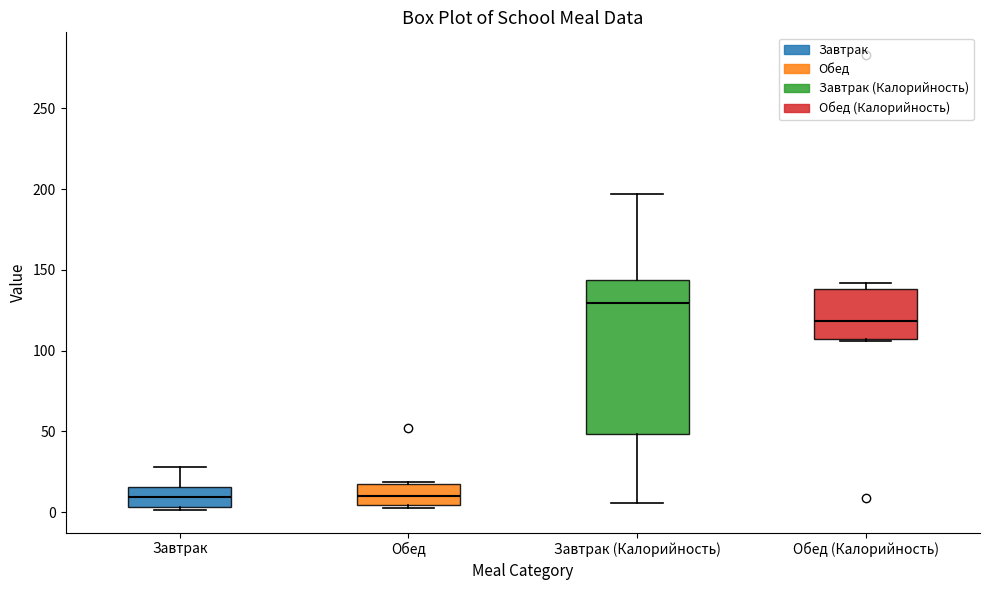

Reading left to right, transcribe this box plot: for each box, give where its median line is, the range the box spans, and where its two whiskers end, as read against the y-axis. The values are not printed on the chart, so give them approximately, as read against the axis.

Завтрак: median 10, box 5 to 15, whiskers 0 to 30
Обед: median 10, box 5 to 20, whiskers 0 to 20
Завтрак (Калорийность): median 130, box 50 to 145, whiskers 5 to 195
Обед (Калорийность): median 120, box 105 to 140, whiskers 105 to 140 (just above the box's upper edge)